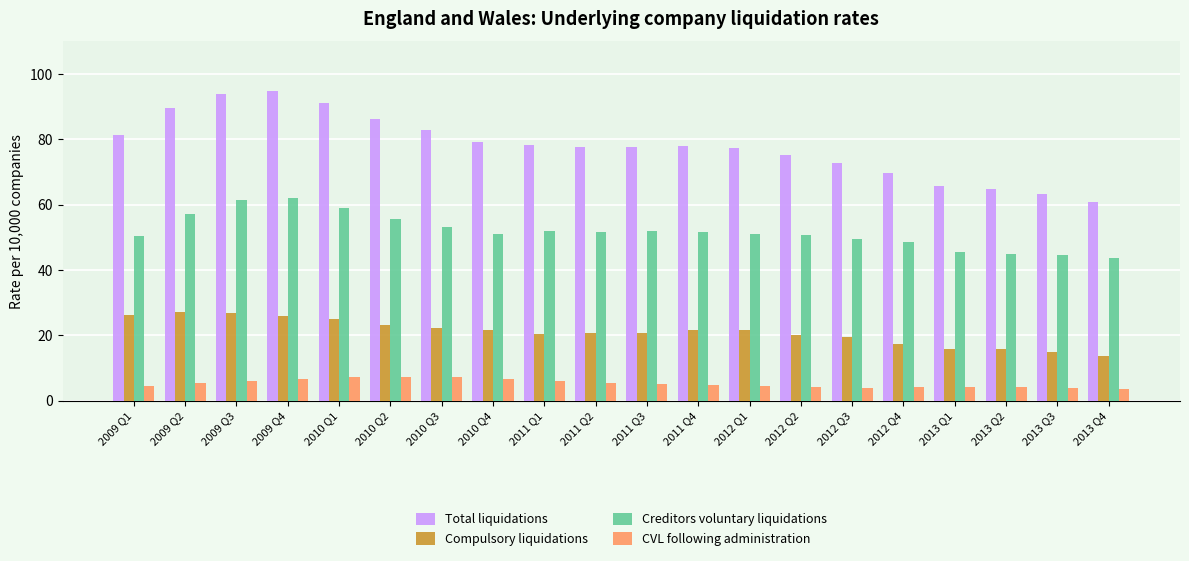

True or false: Total liquidations has a value of 69.8 at 2012 Q4.

True